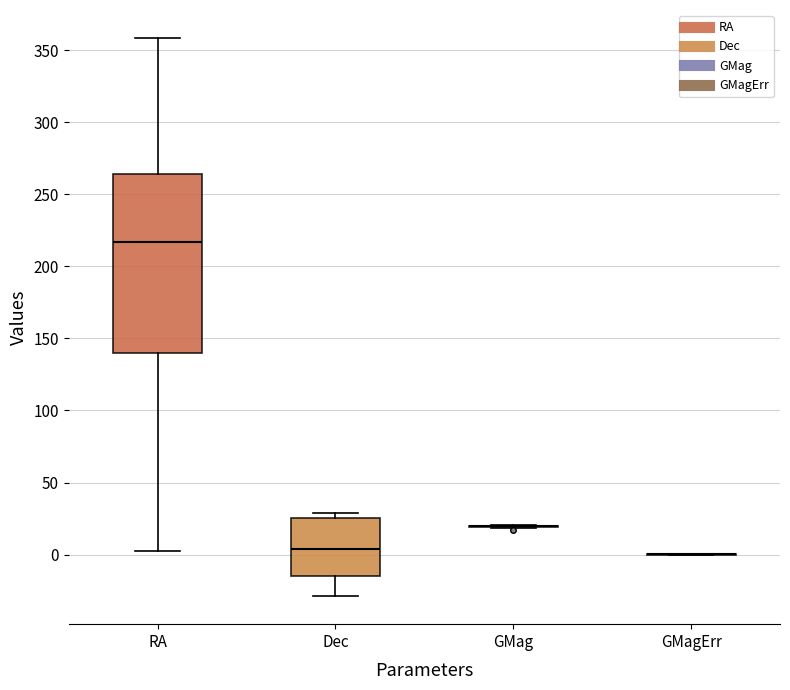

Reading left to right, transcribe this box plot: for each box, give where its median line is, the range the box spans, and where its two whiskers end, as read against the y-axis. The values are not printed on the chart, so give them approximately, as read against the axis.

RA: median 215, box 140 to 265, whiskers 0 to 360
Dec: median 5, box -15 to 25, whiskers -30 to 30
GMag: box collapsed to a line at 20, whiskers 20 to 20
GMagErr: box collapsed to a line at 0, whiskers 0 to 0